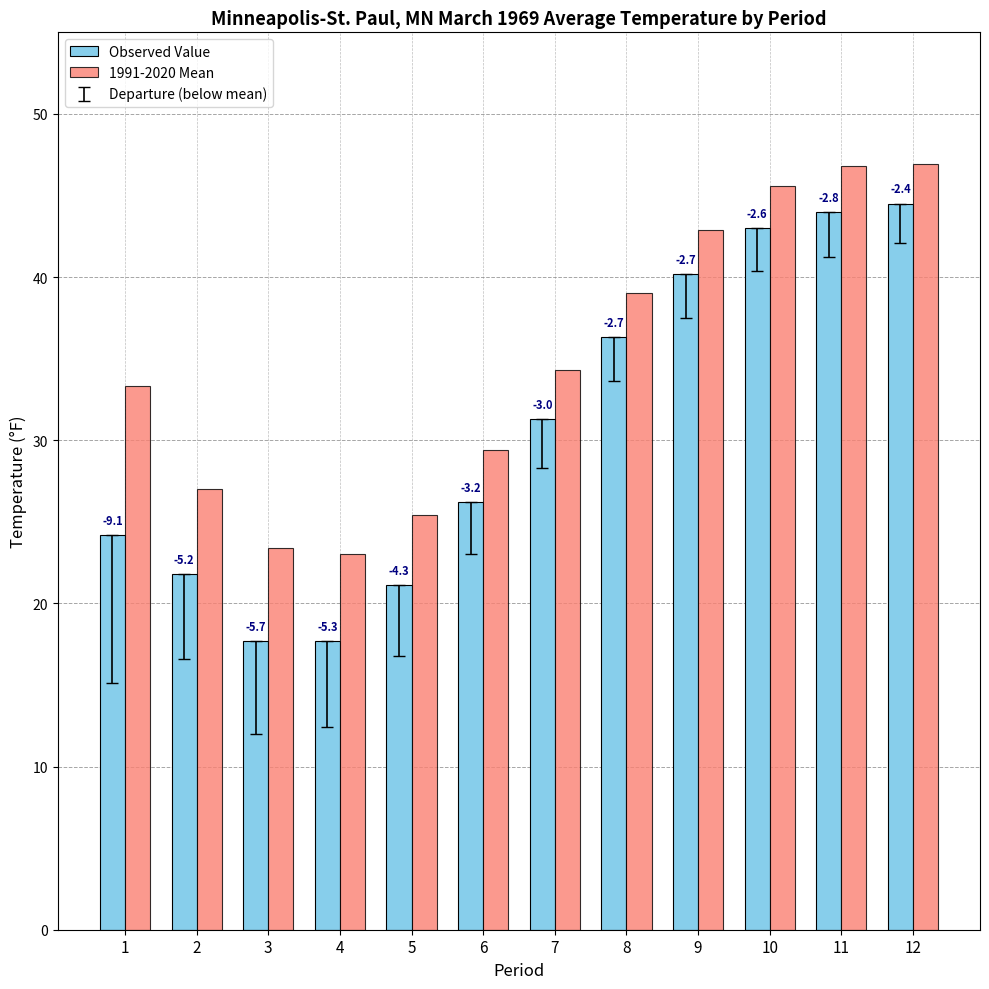

What is the spread (max minus min) of values at 2?

5.2